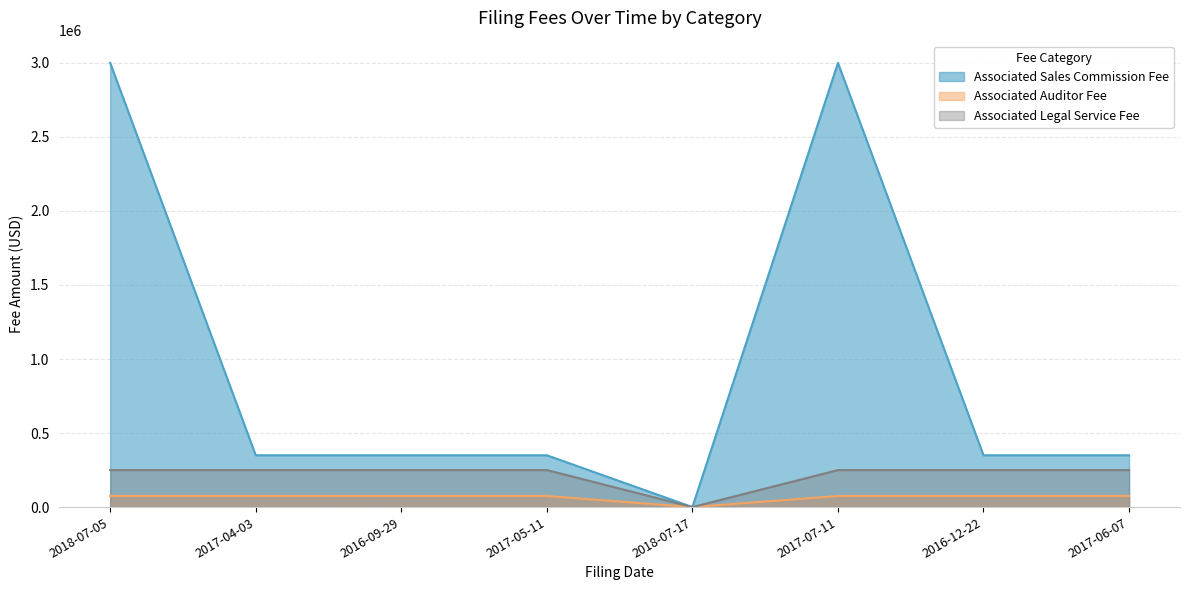

At which category is the sum across all series the highest?

2018-07-05